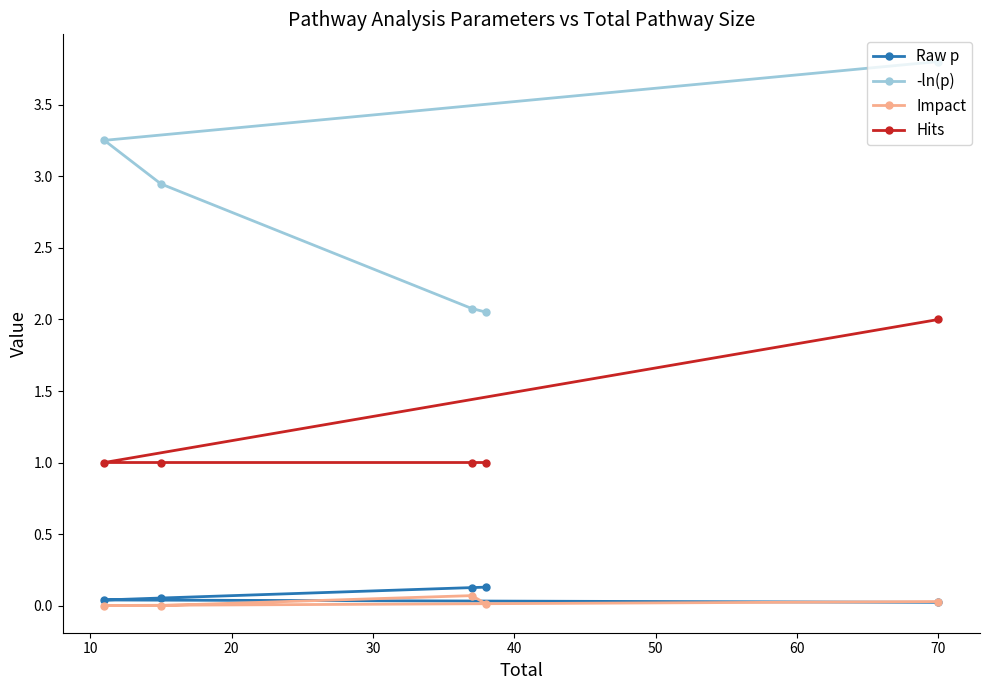

What is the difference between the maximum and second lowest values in the -ln(p) series?

1.7